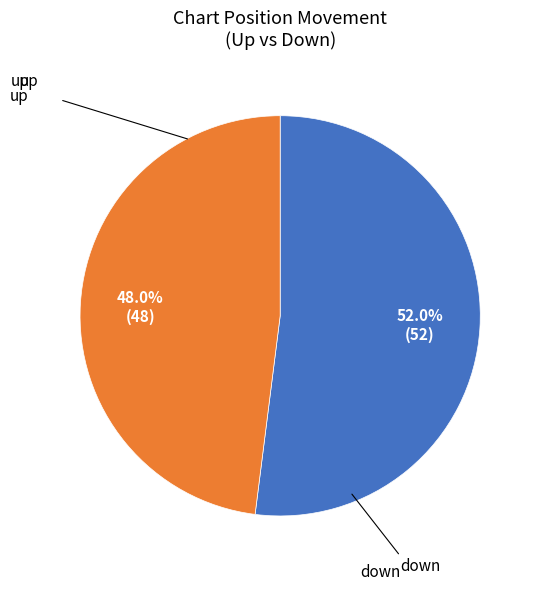

Is there a majority slice in this chart?

Yes